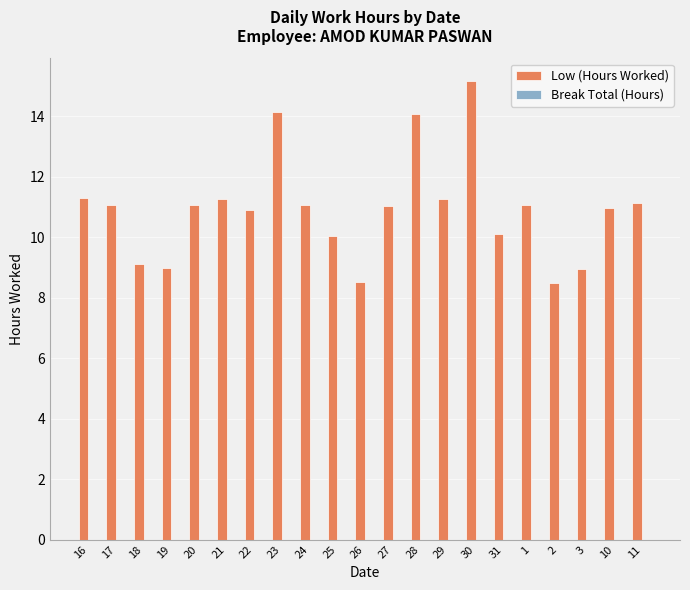

What is the label of the 20th bar from the left?

10